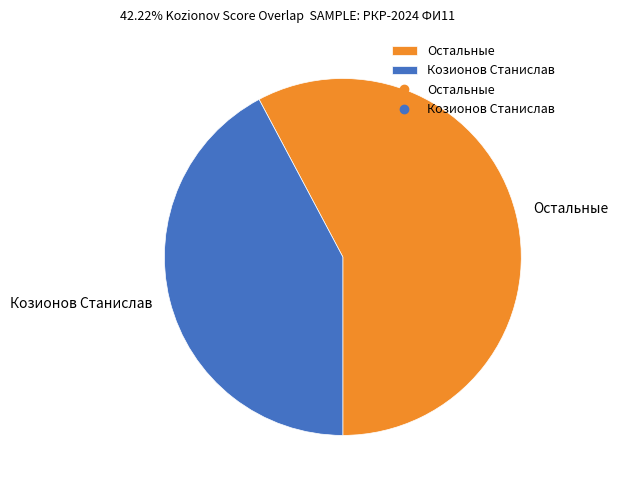

Is there a majority slice in this chart?

Yes